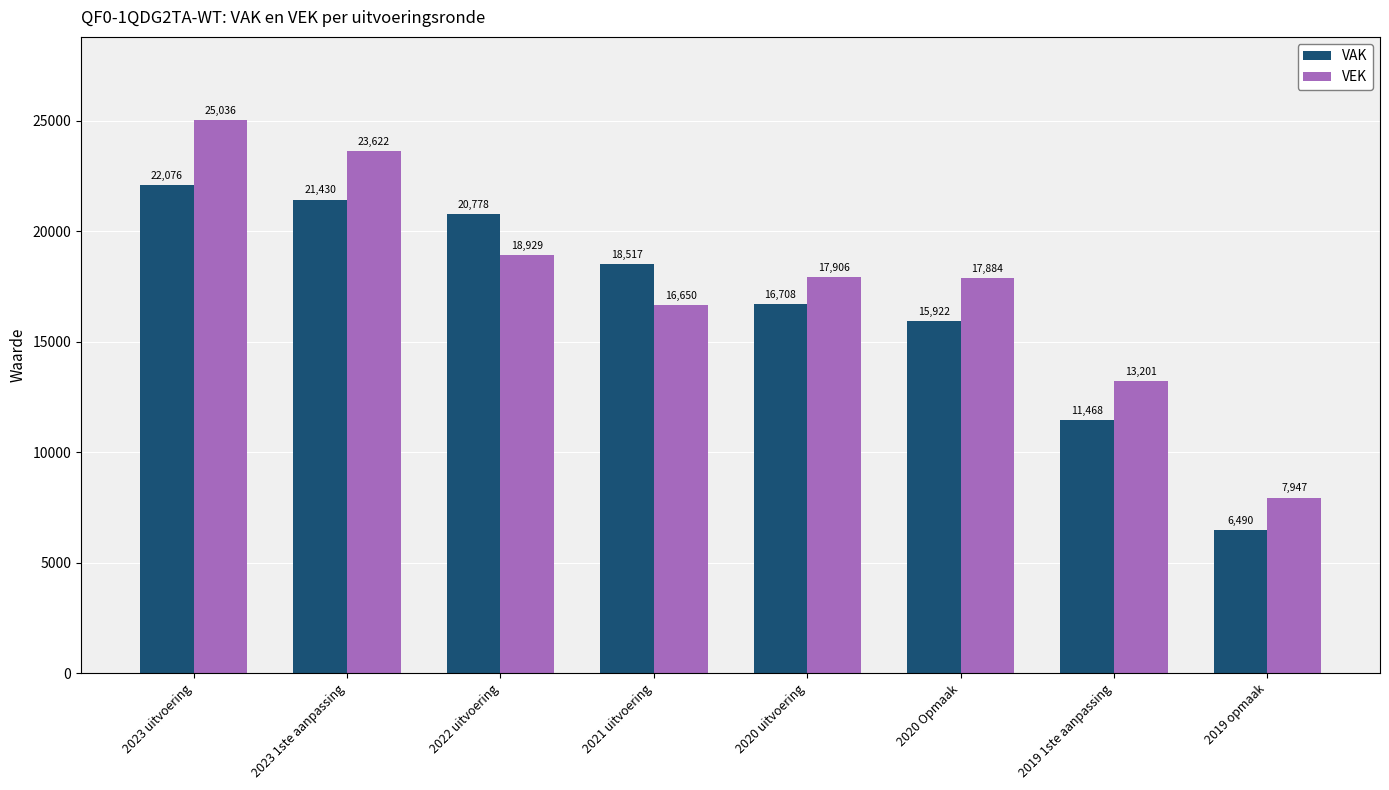

What is the label of the 2nd bar from the left?

2023 1ste aanpassing